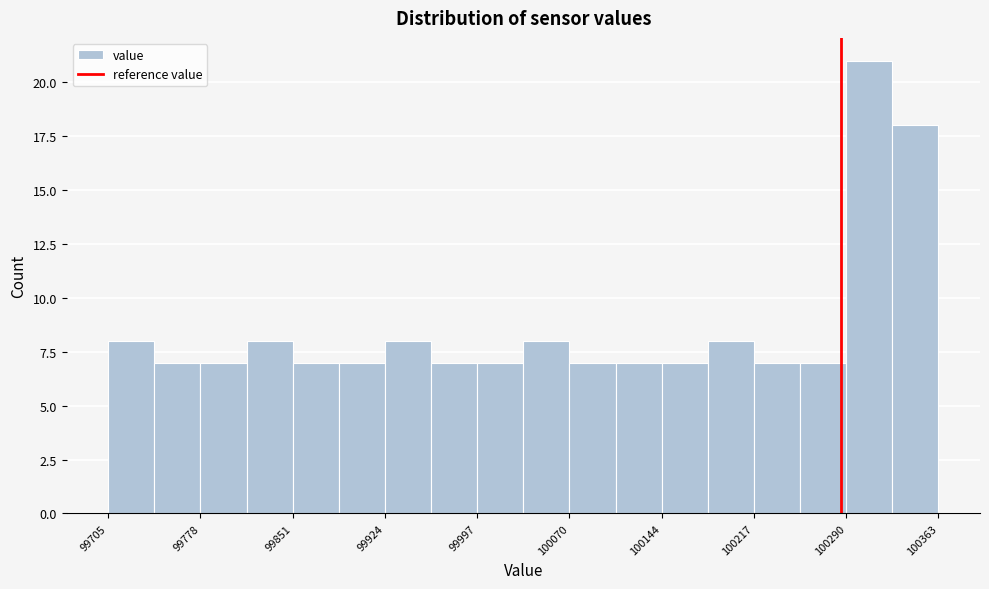

Around what value on the x-axis is the tallest bar? Give the approximate position of its centre, as read against the axis.

100310